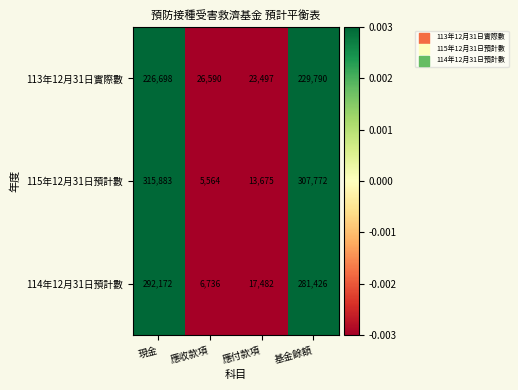

Which series has the widest spread of values?

115年12月31日預計數